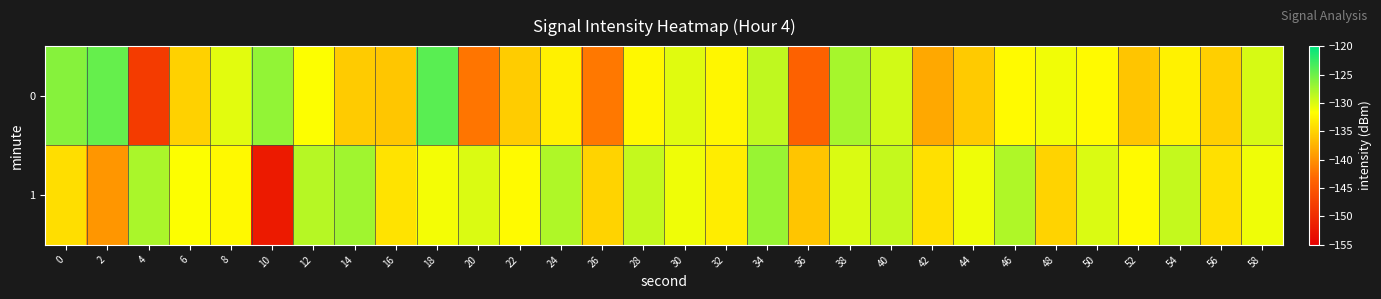

Which label corresponds to the largest value in the chart?

18